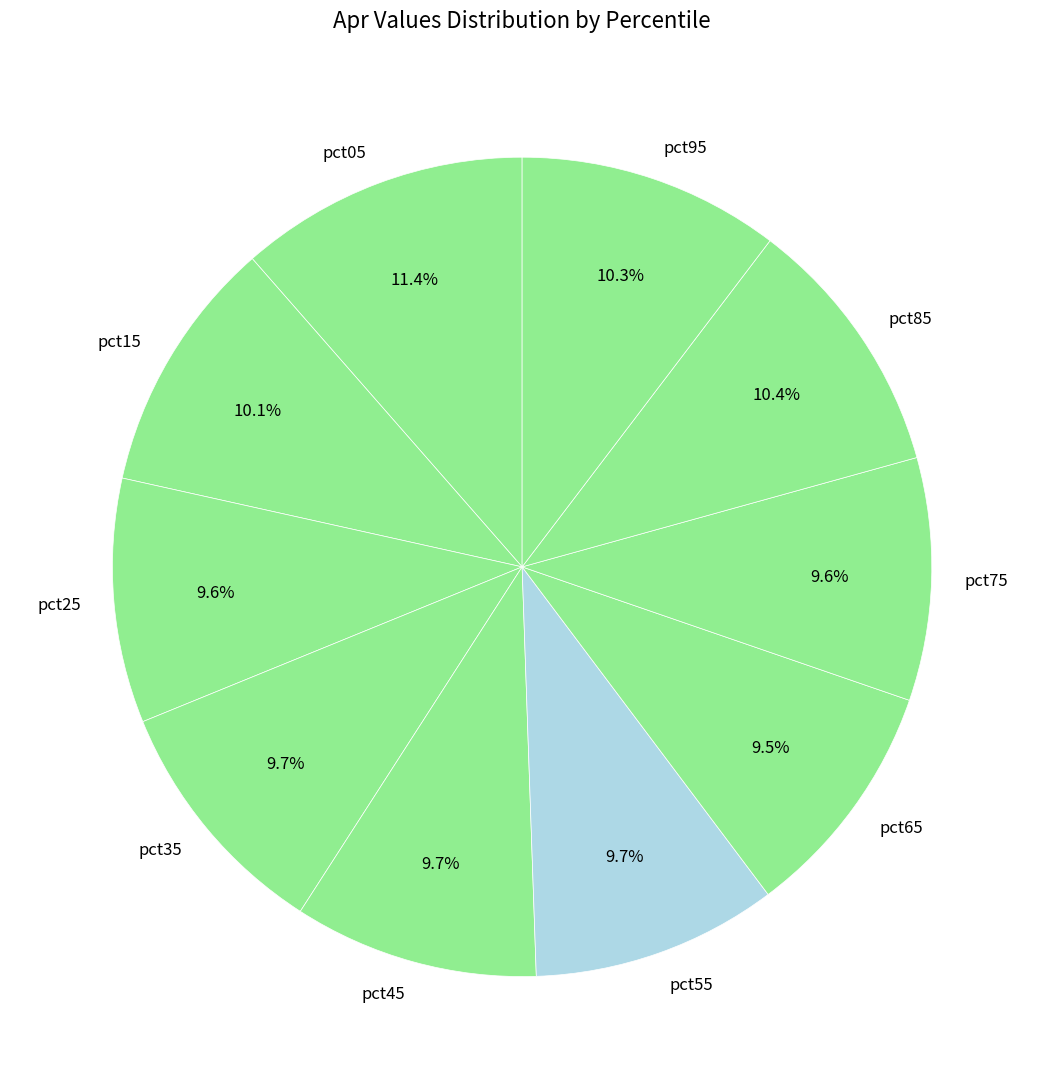

What is the total percentage of pct05 and pct75?

21.0%